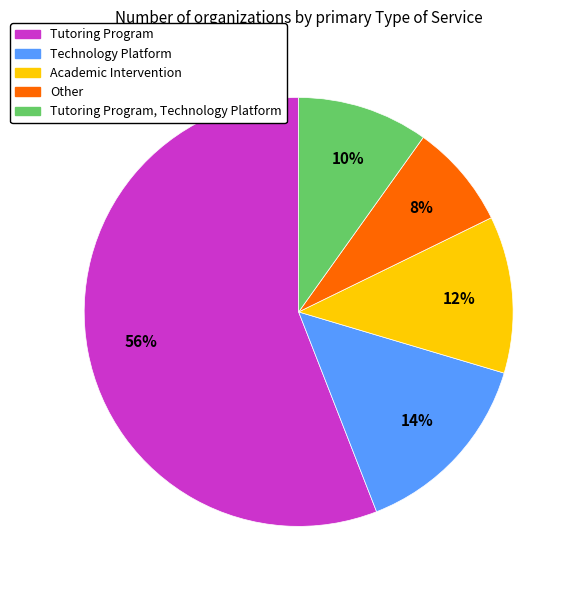

Rank the categories by value from highest to lowest.

Tutoring Program, Technology Platform, Academic Intervention, Tutoring Program, Technology Platform, Other